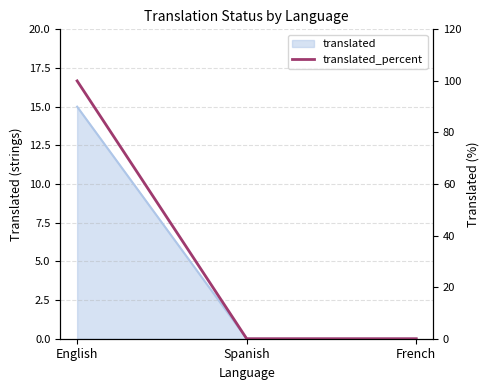

Rank the categories by value from lowest to highest.

Spanish, French, English